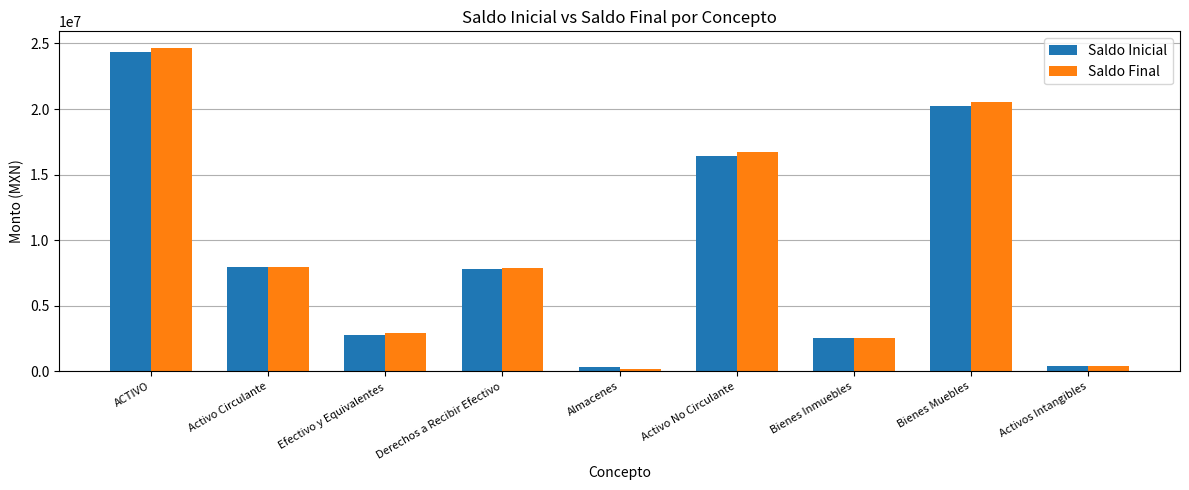

Where is Saldo Inicial nearest to the value 12353711?

Activo No Circulante